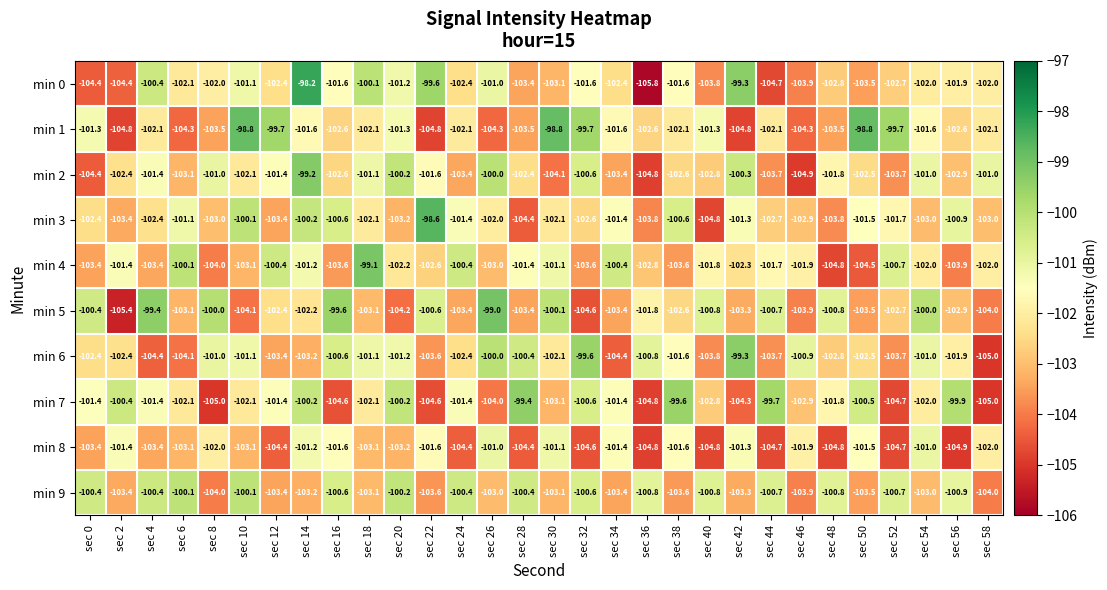

The value of min 8 at sec 14 is -101.2. True or false?

True